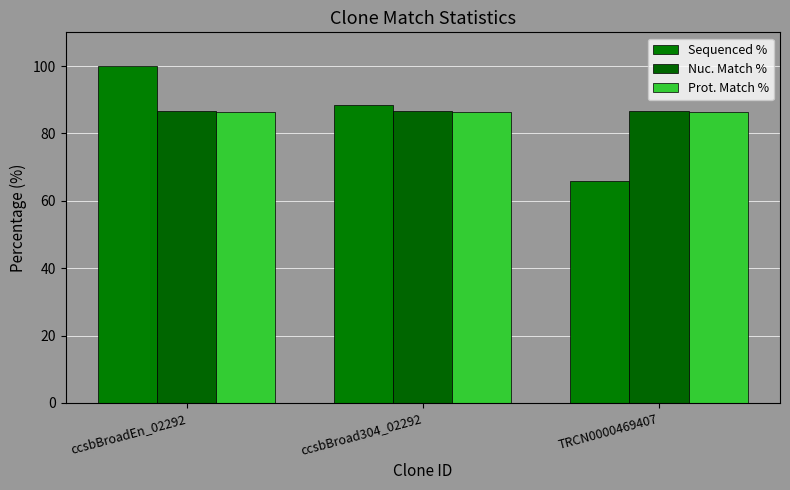

At which label is Sequenced % closest to 82?

ccsbBroad304_02292